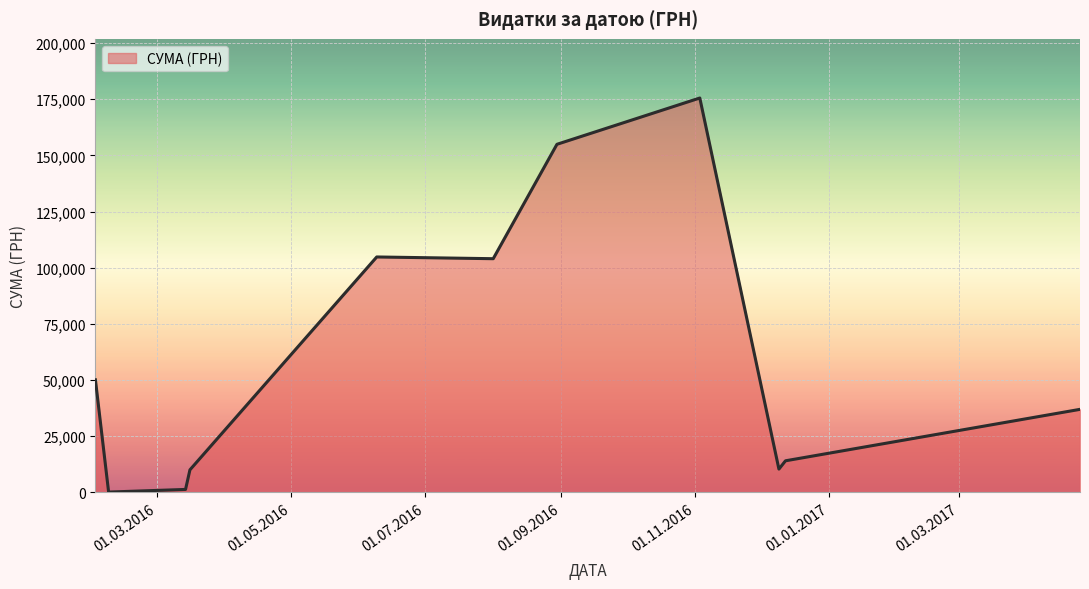

What is the maximum value shown in the chart?

175535.9